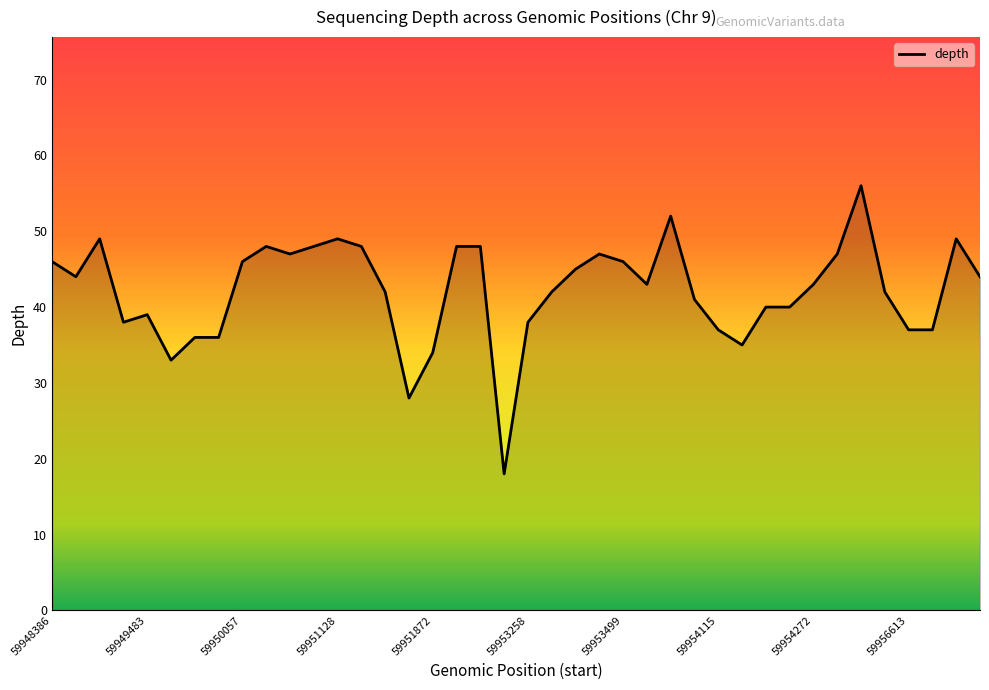

Reading right to left, extract all data points from this chart.

44	49	37	37	42	56	47	43	40	40	35	37	41	52	43	46	47	45	42	38	18	48	48	34	28	42	48	49	48	47	48	46	36	36	33	39	38	49	44	46